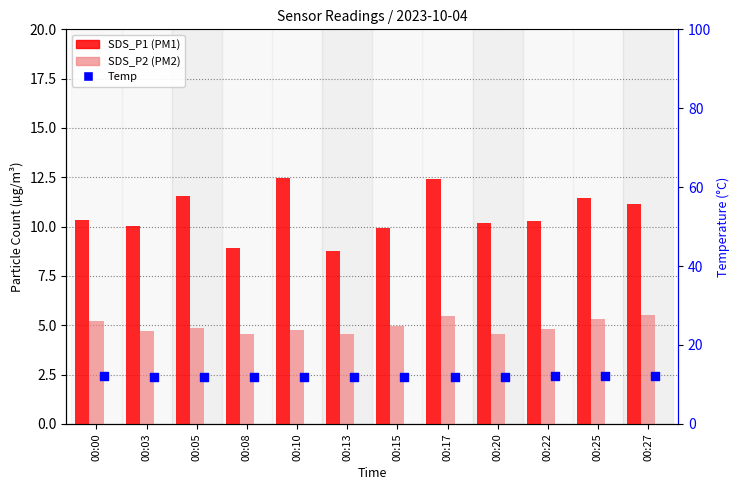

What is the total value across all series at 00:03?

26.7